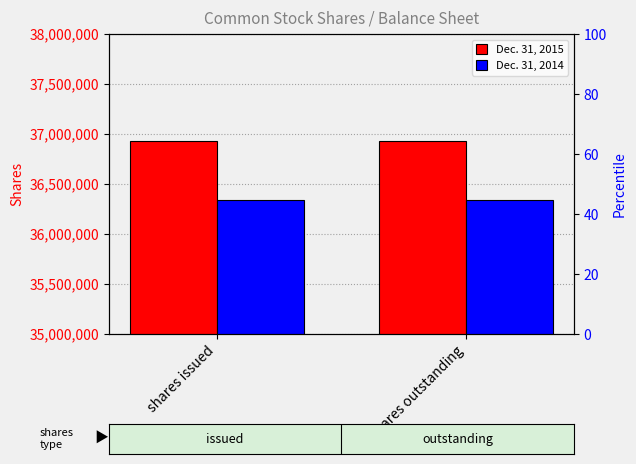

What is the sum of the Dec. 31, 2014 values at shares outstanding and shares issued?

72689842